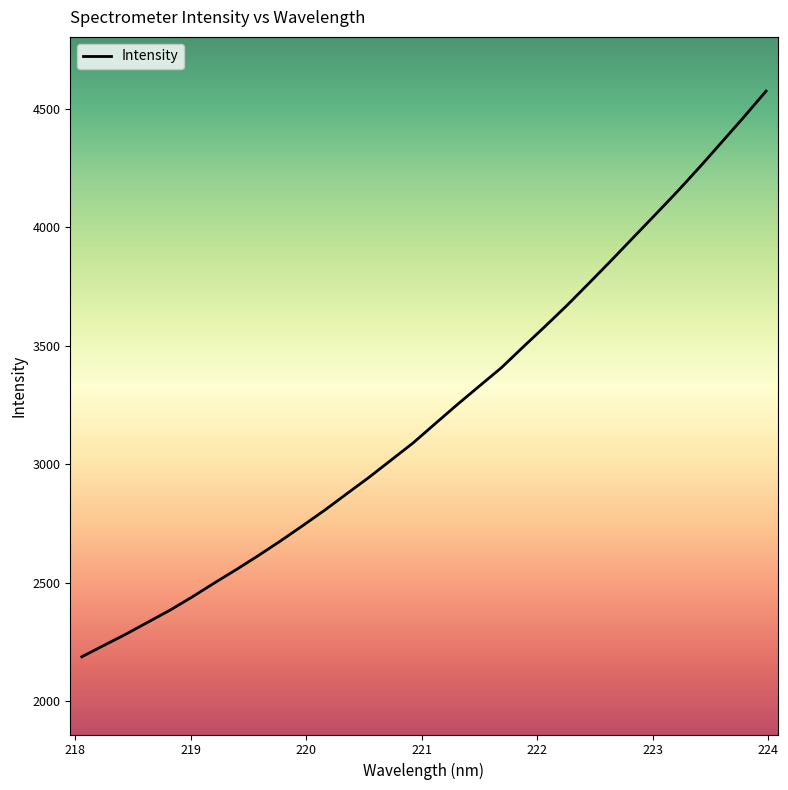

What is the difference between the maximum and minimum values?

2387.6